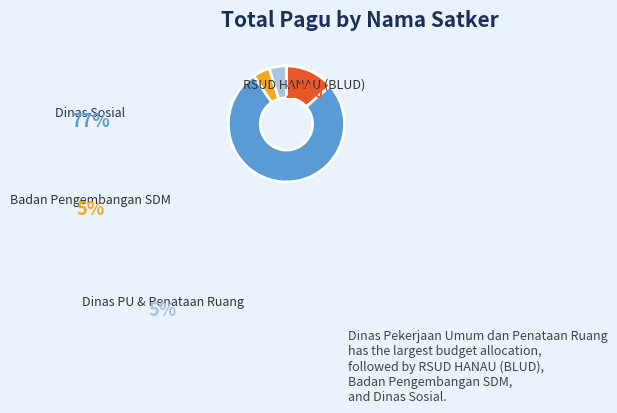

Is there a majority slice in this chart?

Yes